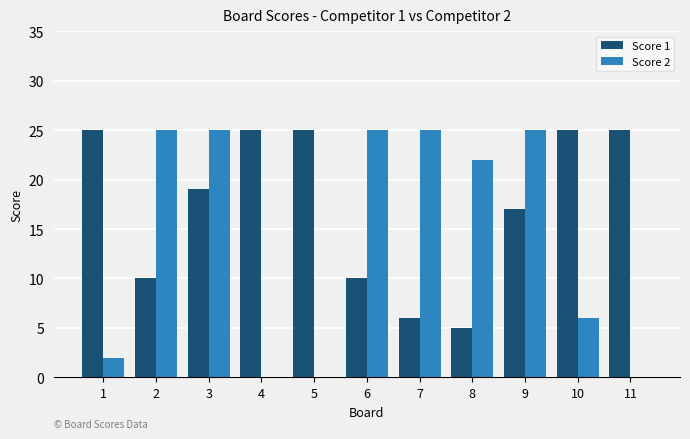

Where is Score 1 nearest to the value 15?

9